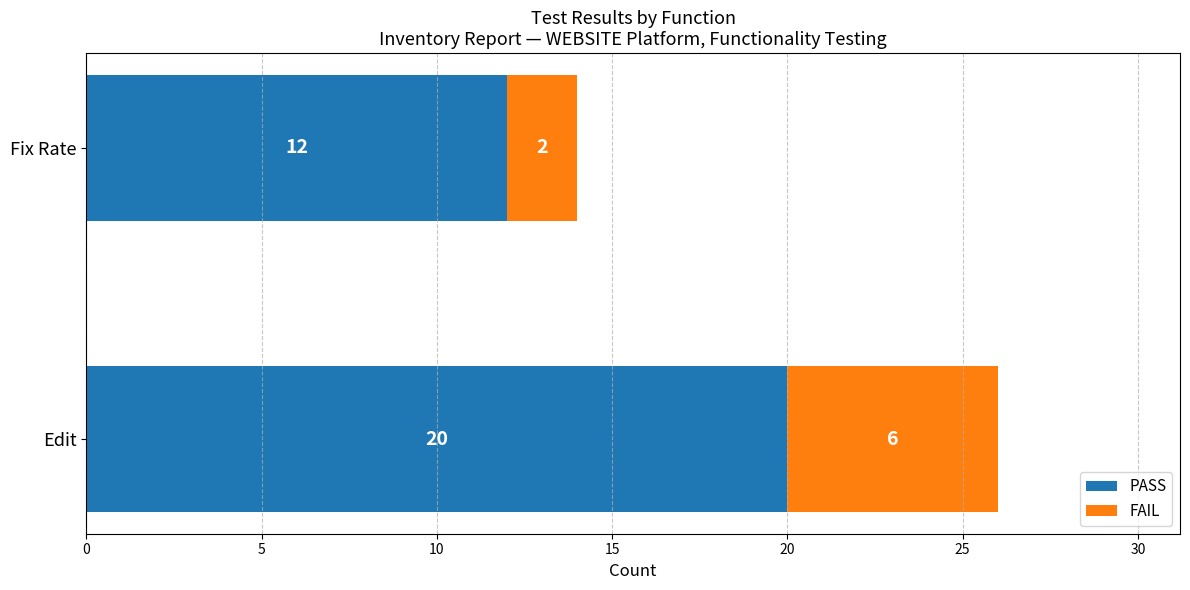

Rank the categories by PASS value from highest to lowest.

Edit, Fix Rate